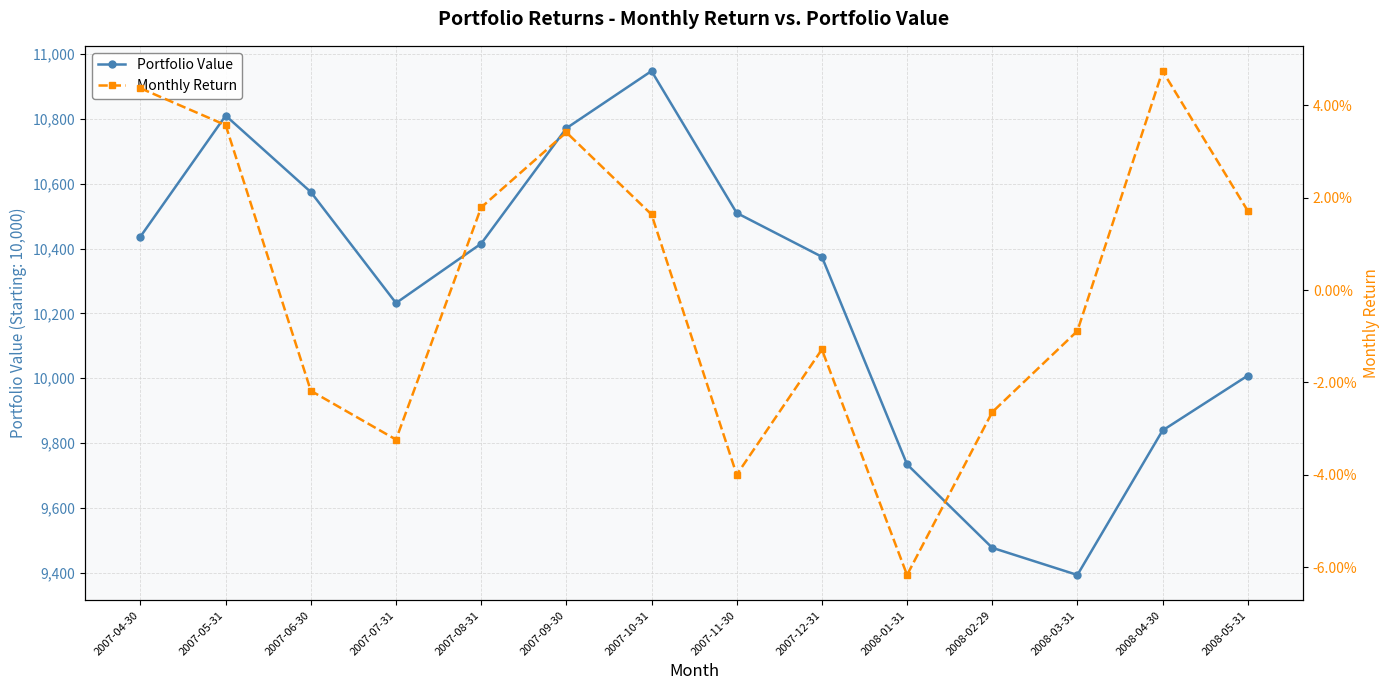

Does the chart have visible grid lines?

Yes